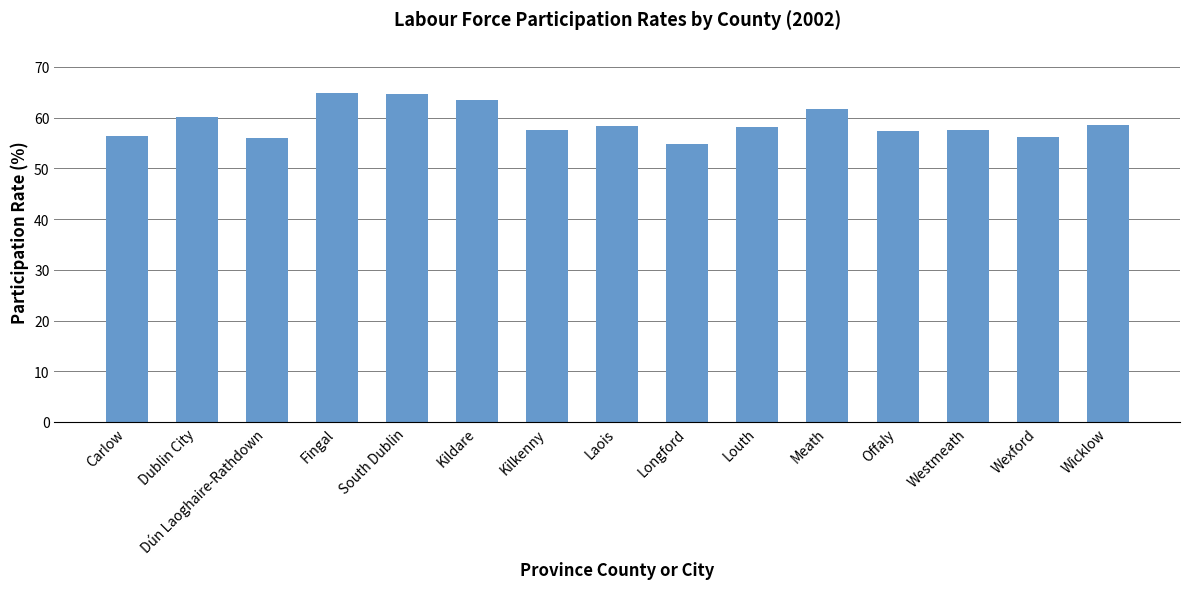

How many bars are there in total?

15